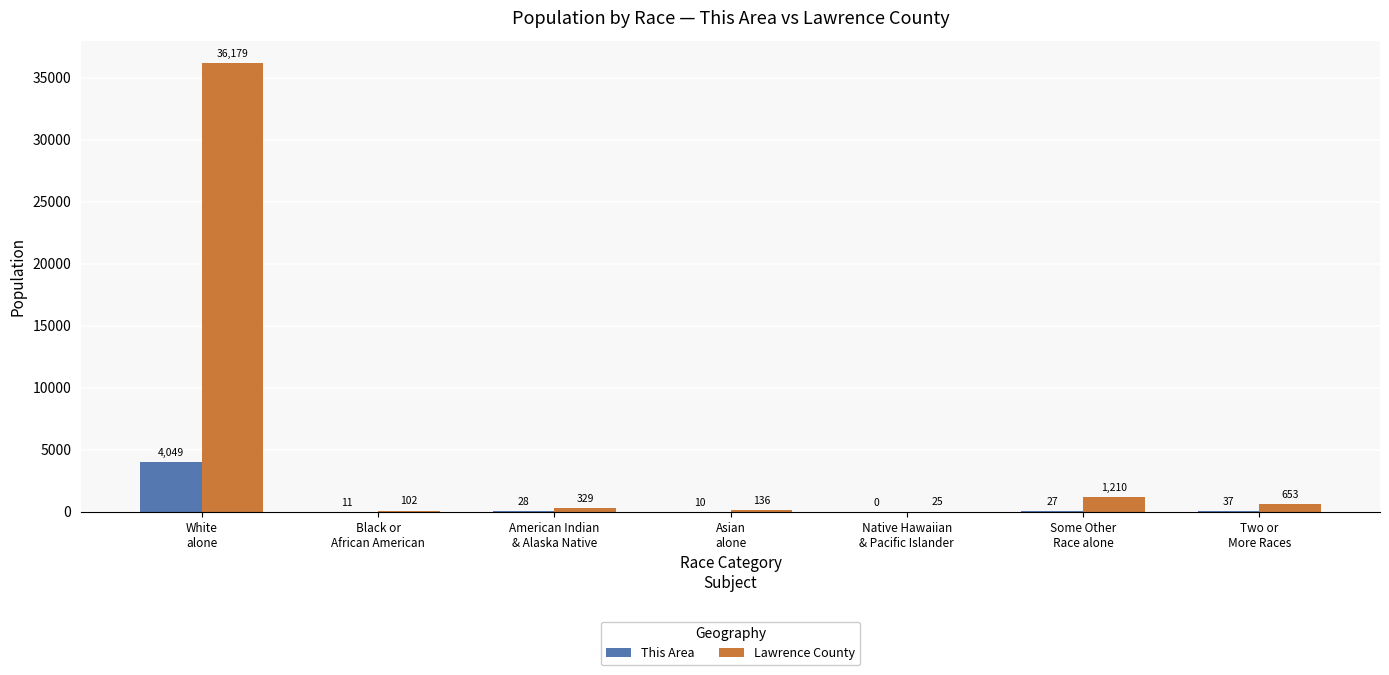

Reading left to right, transcribe all the data shown in this chart.

This Area: White
alone=4049	Black or
African American=11	American Indian
& Alaska Native=28	Asian
alone=10	Native Hawaiian
& Pacific Islander=0	Some Other
Race alone=27	Two or
More Races=37
Lawrence County: White
alone=36179	Black or
African American=102	American Indian
& Alaska Native=329	Asian
alone=136	Native Hawaiian
& Pacific Islander=25	Some Other
Race alone=1210	Two or
More Races=653